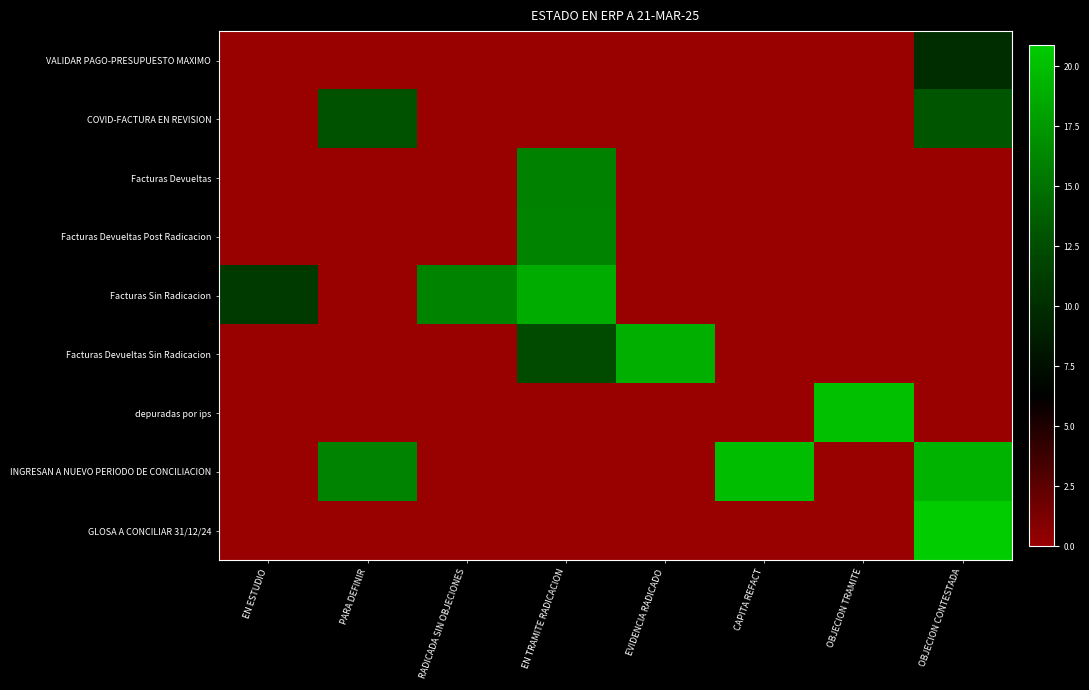

Reading right to left, list all the values displayed in this chart.

VALIDAR PAGO-PRESUPUESTO MAXIMO: OBJECION CONTESTADA=10.0	OBJECION TRAMITE=0.0	CAPITA REFACT=0.0	EVIDENCIA RADICADO=0.0	EN TRAMITE RADICACION=0.0	RADICADA SIN OBJECIONES=0.0	PARA DEFINIR=0.0	EN ESTUDIO=0.0
COVID-FACTURA EN REVISION: OBJECION CONTESTADA=13.1	OBJECION TRAMITE=0.0	CAPITA REFACT=0.0	EVIDENCIA RADICADO=0.0	EN TRAMITE RADICACION=0.0	RADICADA SIN OBJECIONES=0.0	PARA DEFINIR=12.8	EN ESTUDIO=0.0
Facturas Devueltas: OBJECION CONTESTADA=0.0	OBJECION TRAMITE=0.0	CAPITA REFACT=0.0	EVIDENCIA RADICADO=0.0	EN TRAMITE RADICACION=16.0	RADICADA SIN OBJECIONES=0.0	PARA DEFINIR=0.0	EN ESTUDIO=0.0
Facturas Devueltas Post Radicacion: OBJECION CONTESTADA=0.0	OBJECION TRAMITE=0.0	CAPITA REFACT=0.0	EVIDENCIA RADICADO=0.0	EN TRAMITE RADICACION=16.2	RADICADA SIN OBJECIONES=0.0	PARA DEFINIR=0.0	EN ESTUDIO=0.0
Facturas Sin Radicacion: OBJECION CONTESTADA=0.0	OBJECION TRAMITE=0.0	CAPITA REFACT=0.0	EVIDENCIA RADICADO=0.0	EN TRAMITE RADICACION=18.8	RADICADA SIN OBJECIONES=16.2	PARA DEFINIR=0.0	EN ESTUDIO=11.1
Facturas Devueltas Sin Radicacion: OBJECION CONTESTADA=0.0	OBJECION TRAMITE=0.0	CAPITA REFACT=0.0	EVIDENCIA RADICADO=18.9	EN TRAMITE RADICACION=12.4	RADICADA SIN OBJECIONES=0.0	PARA DEFINIR=0.0	EN ESTUDIO=0.0
depuradas por ips: OBJECION CONTESTADA=0.0	OBJECION TRAMITE=20.1	CAPITA REFACT=0.0	EVIDENCIA RADICADO=0.0	EN TRAMITE RADICACION=0.0	RADICADA SIN OBJECIONES=0.0	PARA DEFINIR=0.0	EN ESTUDIO=0.0
INGRESAN A NUEVO PERIODO DE CONCILIACION: OBJECION CONTESTADA=19.2	OBJECION TRAMITE=0.0	CAPITA REFACT=19.9	EVIDENCIA RADICADO=0.0	EN TRAMITE RADICACION=0.0	RADICADA SIN OBJECIONES=0.0	PARA DEFINIR=16.1	EN ESTUDIO=0.0
GLOSA A CONCILIAR 31/12/24: OBJECION CONTESTADA=20.9	OBJECION TRAMITE=0.0	CAPITA REFACT=0.0	EVIDENCIA RADICADO=0.0	EN TRAMITE RADICACION=0.0	RADICADA SIN OBJECIONES=0.0	PARA DEFINIR=0.0	EN ESTUDIO=0.0